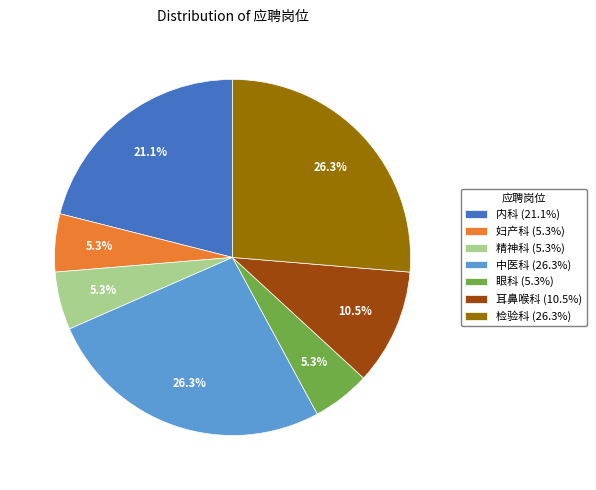

What percentage do 中医科 (26.3%) and 精神科 (5.3%) together represent?

31.6%